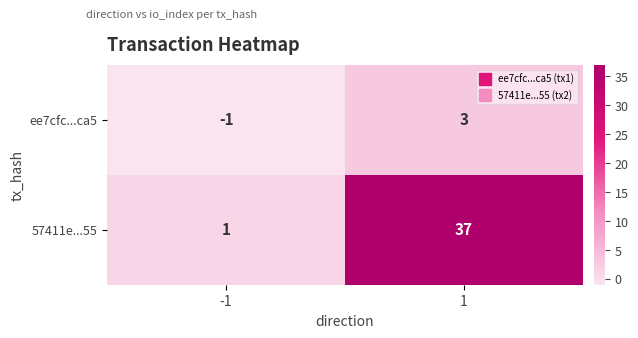

At how many categories does at least one series exceed 21?

1